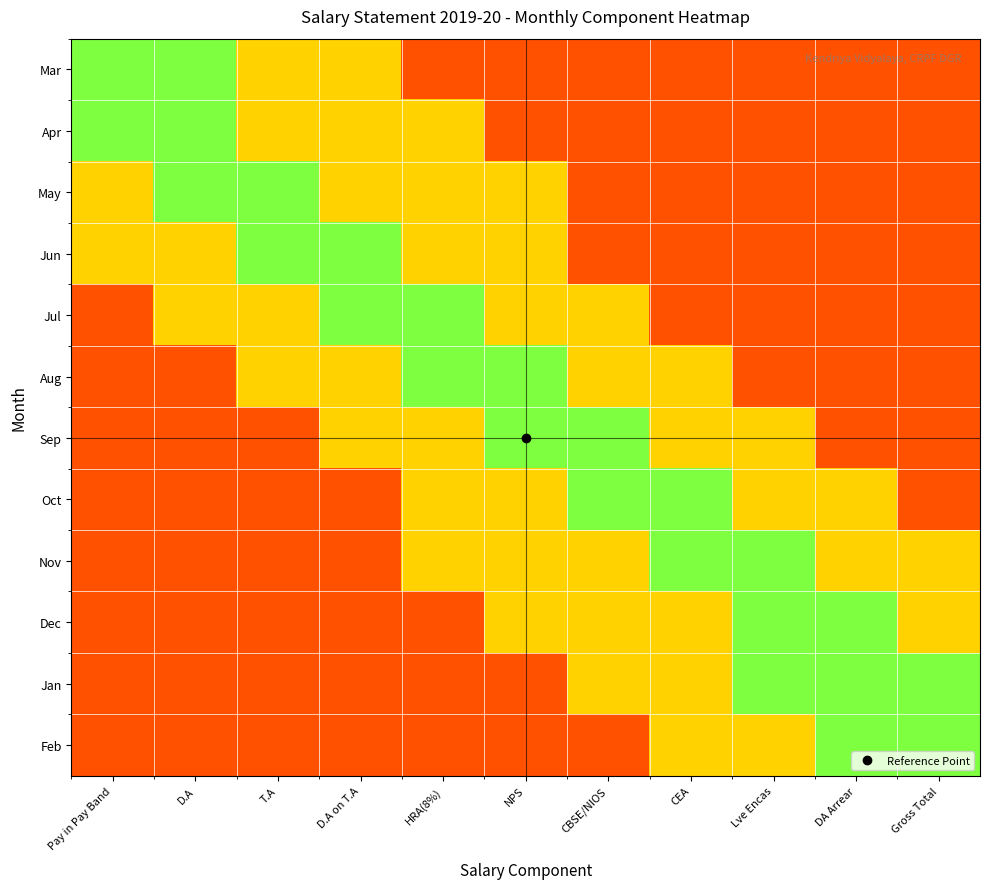

Reading left to right, extract all data points from this chart.

Mar: Pay in Pay Band=3	D.A=3	T.A=2	D.A on T.A=2	HRA(8%)=1	NPS=1	CBSE/NIOS=1	CEA=1	Lve Encas=1	DA Arrear=1	Gross Total=1
Apr: Pay in Pay Band=3	D.A=3	T.A=2	D.A on T.A=2	HRA(8%)=2	NPS=1	CBSE/NIOS=1	CEA=1	Lve Encas=1	DA Arrear=1	Gross Total=1
May: Pay in Pay Band=2	D.A=3	T.A=3	D.A on T.A=2	HRA(8%)=2	NPS=2	CBSE/NIOS=1	CEA=1	Lve Encas=1	DA Arrear=1	Gross Total=1
Jun: Pay in Pay Band=2	D.A=2	T.A=3	D.A on T.A=3	HRA(8%)=2	NPS=2	CBSE/NIOS=1	CEA=1	Lve Encas=1	DA Arrear=1	Gross Total=1
Jul: Pay in Pay Band=1	D.A=2	T.A=2	D.A on T.A=3	HRA(8%)=3	NPS=2	CBSE/NIOS=2	CEA=1	Lve Encas=1	DA Arrear=1	Gross Total=1
Aug: Pay in Pay Band=1	D.A=1	T.A=2	D.A on T.A=2	HRA(8%)=3	NPS=3	CBSE/NIOS=2	CEA=2	Lve Encas=1	DA Arrear=1	Gross Total=1
Sep: Pay in Pay Band=1	D.A=1	T.A=1	D.A on T.A=2	HRA(8%)=2	NPS=3	CBSE/NIOS=3	CEA=2	Lve Encas=2	DA Arrear=1	Gross Total=1
Oct: Pay in Pay Band=1	D.A=1	T.A=1	D.A on T.A=1	HRA(8%)=2	NPS=2	CBSE/NIOS=3	CEA=3	Lve Encas=2	DA Arrear=2	Gross Total=1
Nov: Pay in Pay Band=1	D.A=1	T.A=1	D.A on T.A=1	HRA(8%)=2	NPS=2	CBSE/NIOS=2	CEA=3	Lve Encas=3	DA Arrear=2	Gross Total=2
Dec: Pay in Pay Band=1	D.A=1	T.A=1	D.A on T.A=1	HRA(8%)=1	NPS=2	CBSE/NIOS=2	CEA=2	Lve Encas=3	DA Arrear=3	Gross Total=2
Jan: Pay in Pay Band=1	D.A=1	T.A=1	D.A on T.A=1	HRA(8%)=1	NPS=1	CBSE/NIOS=2	CEA=2	Lve Encas=3	DA Arrear=3	Gross Total=3
Feb: Pay in Pay Band=1	D.A=1	T.A=1	D.A on T.A=1	HRA(8%)=1	NPS=1	CBSE/NIOS=1	CEA=2	Lve Encas=2	DA Arrear=3	Gross Total=3